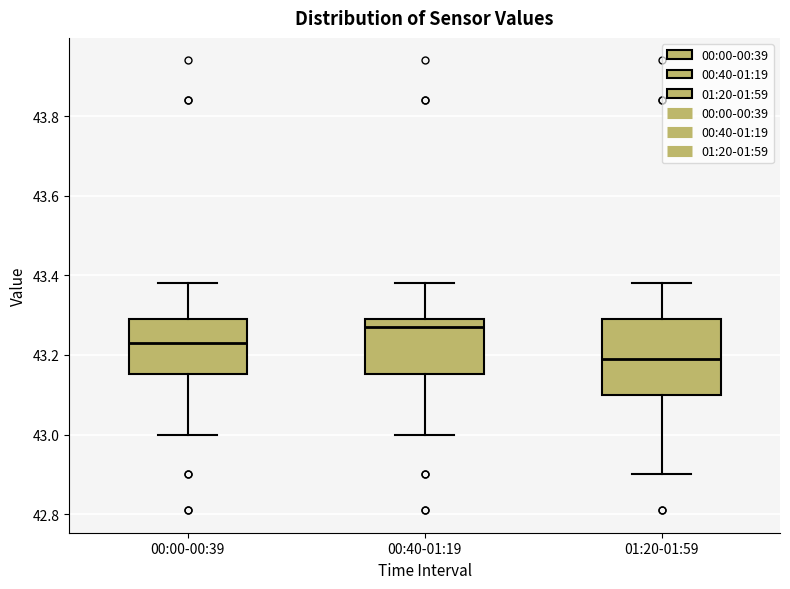

Reading left to right, transcribe this box plot: for each box, give where its median line is, the range the box spans, and where its two whiskers end, as read against the y-axis. The values are not printed on the chart, so give them approximately, as read against the axis.

00:00-00:39: median 43.24, box 43.16 to 43.30, whiskers 43.00 to 43.38
00:40-01:19: median 43.28, box 43.16 to 43.30, whiskers 43.00 to 43.38
01:20-01:59: median 43.20, box 43.10 to 43.30, whiskers 42.90 to 43.38